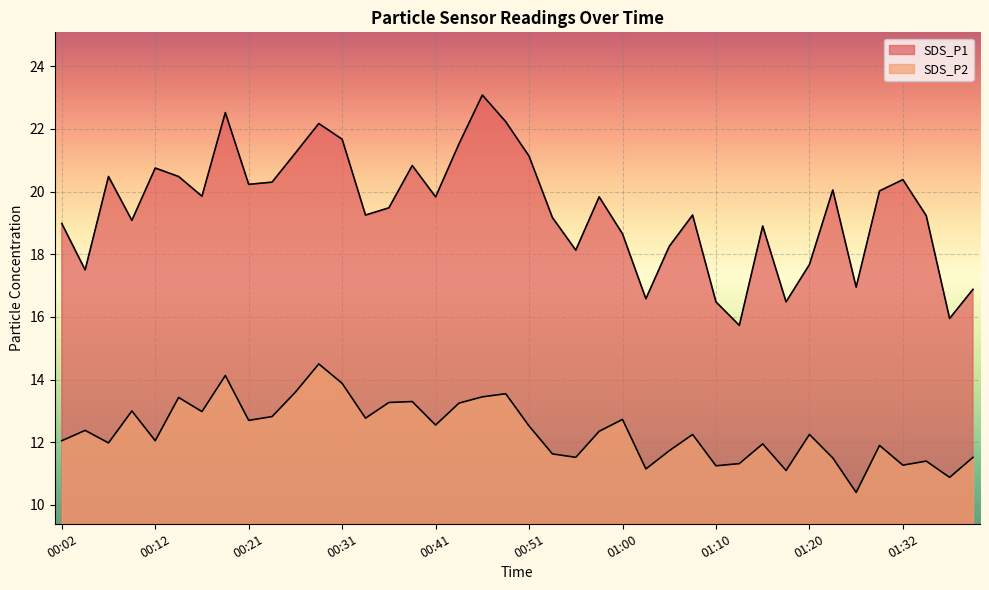

Rank the categories by SDS_P2 value from lowest to highest.

01:28, 01:37, 01:17, 01:03, 01:10, 01:32, 01:13, 01:35, 01:22, 00:55, 01:40, 00:53, 01:05, 01:30, 01:15, 00:07, 00:02, 00:12, 01:08, 01:20, 00:58, 00:04, 00:51, 00:41, 00:21, 01:00, 00:33, 00:24, 00:16, 00:09, 00:43, 00:36, 00:38, 00:14, 00:46, 00:48, 00:26, 00:31, 00:19, 00:29